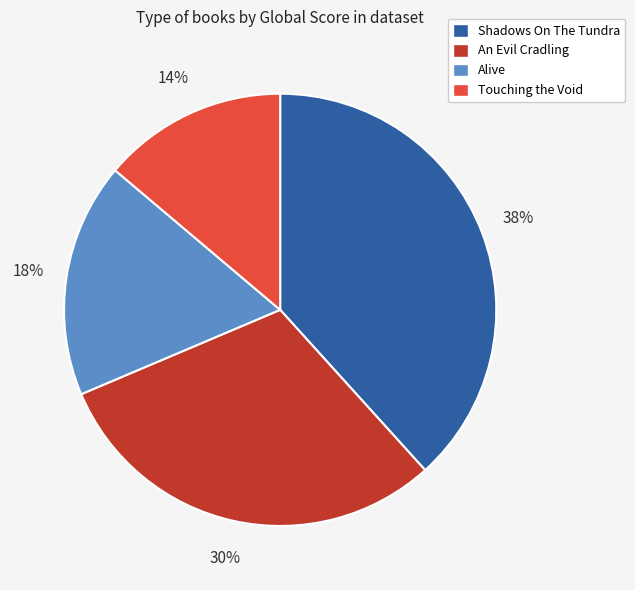

Is it true that Shadows On The Tundra is 50% of the pie?

False